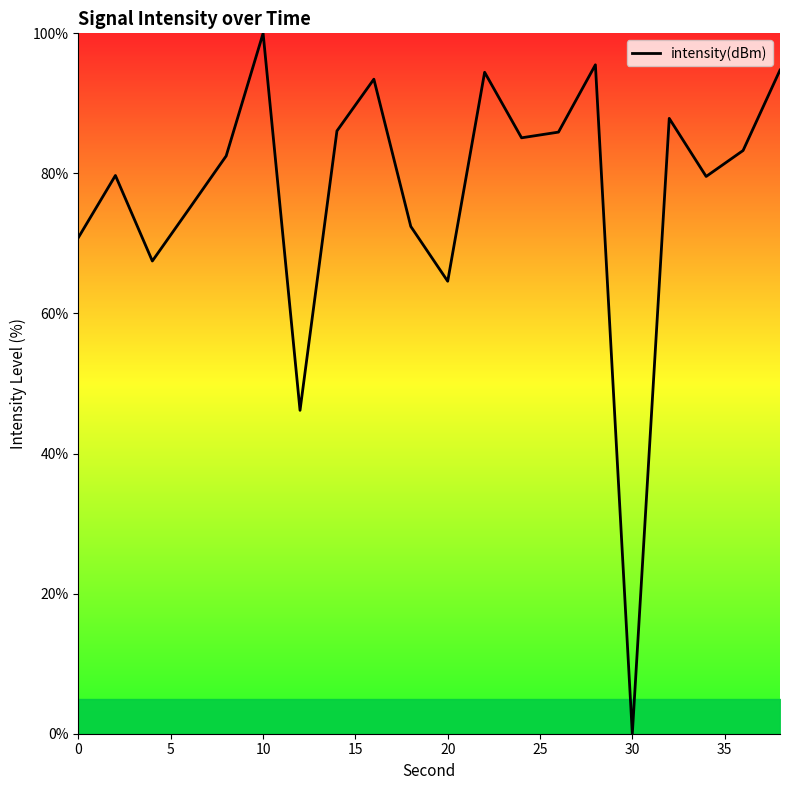

What is the greatest value displayed?

100.0